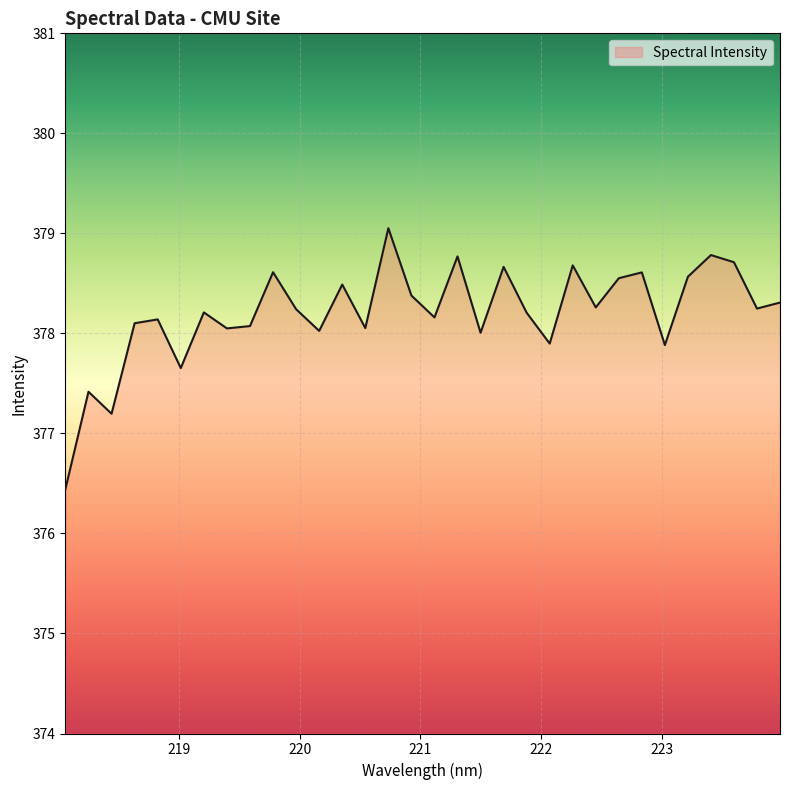

What is the maximum value shown in the chart?

379.1